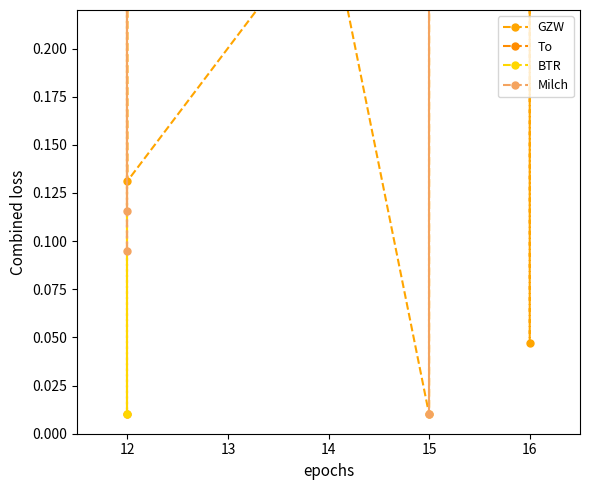

True or false: To and GZW intersect in this chart.

True